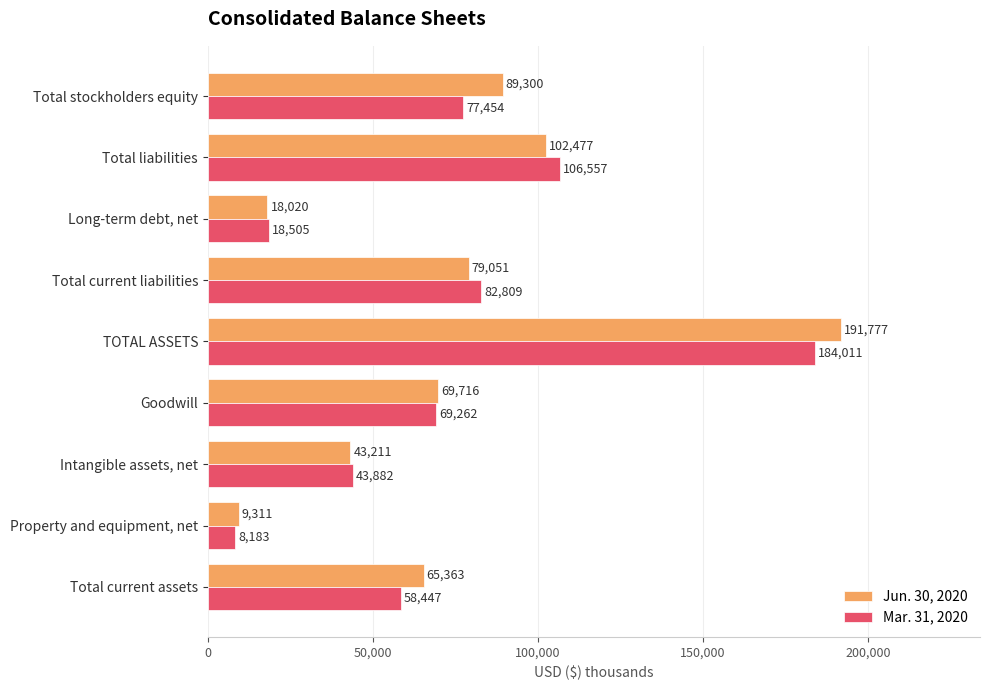

How many values in the Jun. 30, 2020 series are below 69716?

4